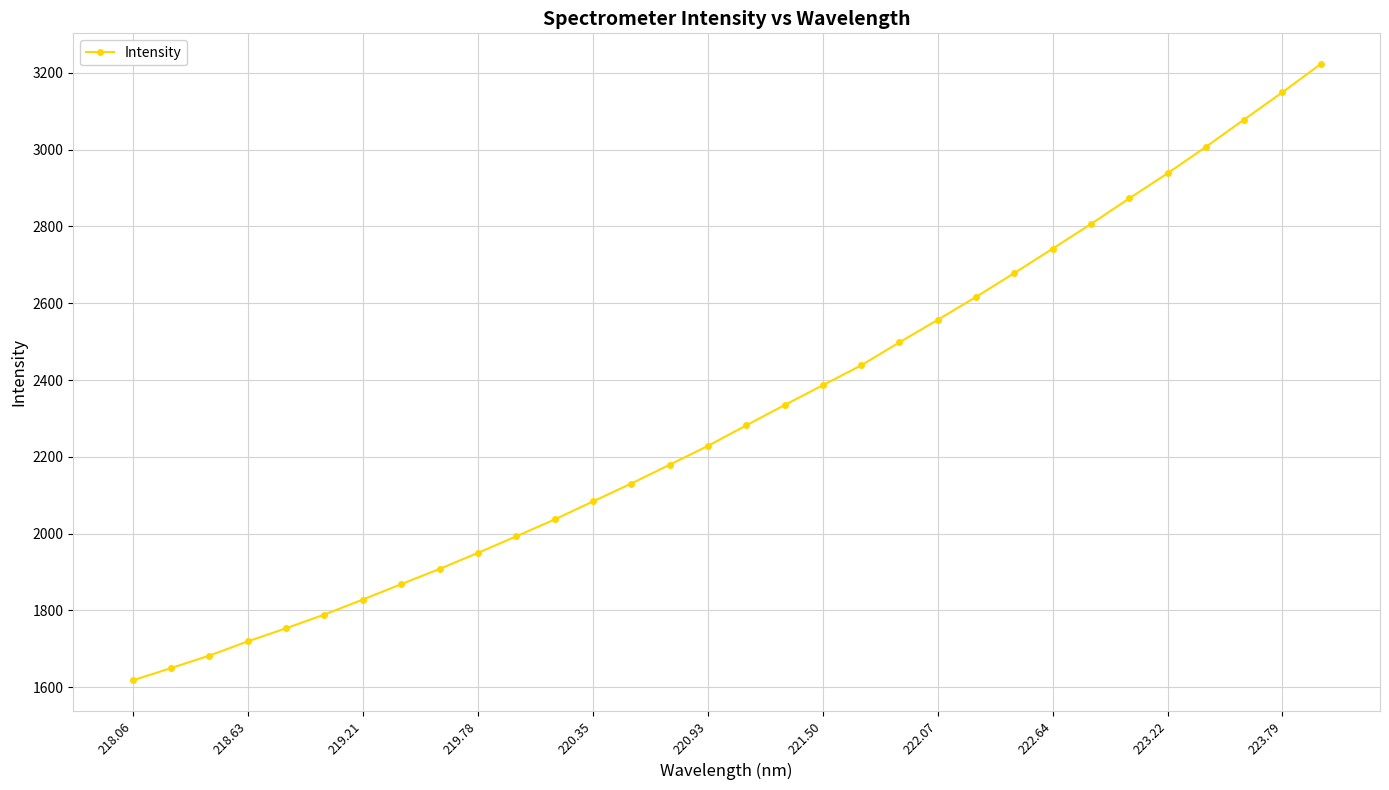

What is the sum of all values?

74025.2